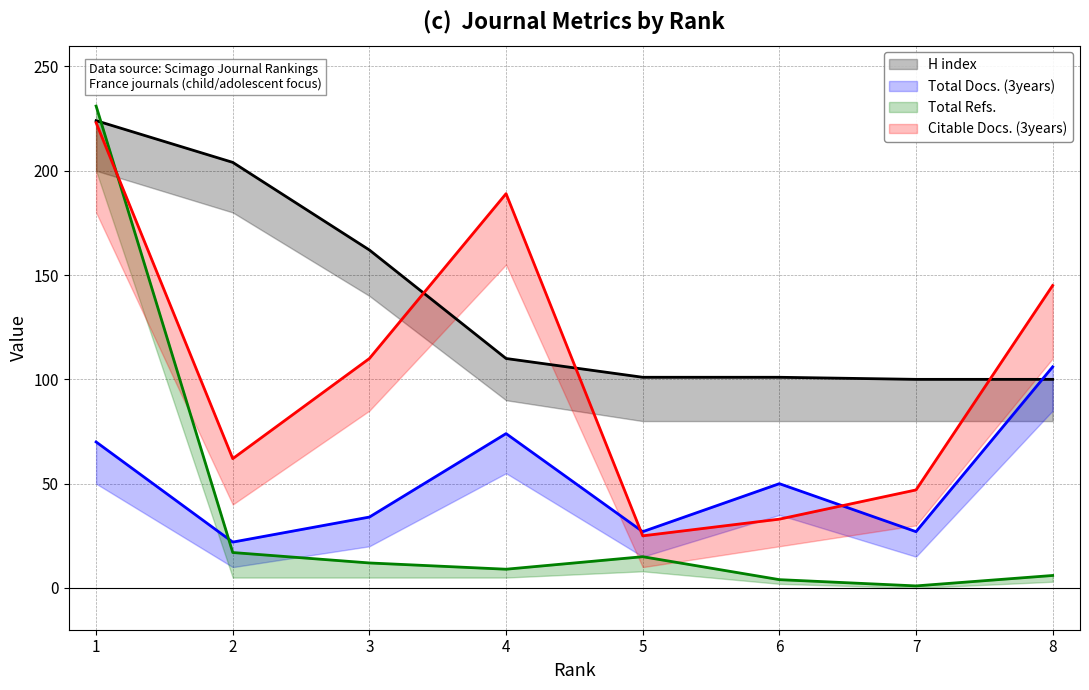

How many values in the Total Docs. (3years) series exceed 50?

3